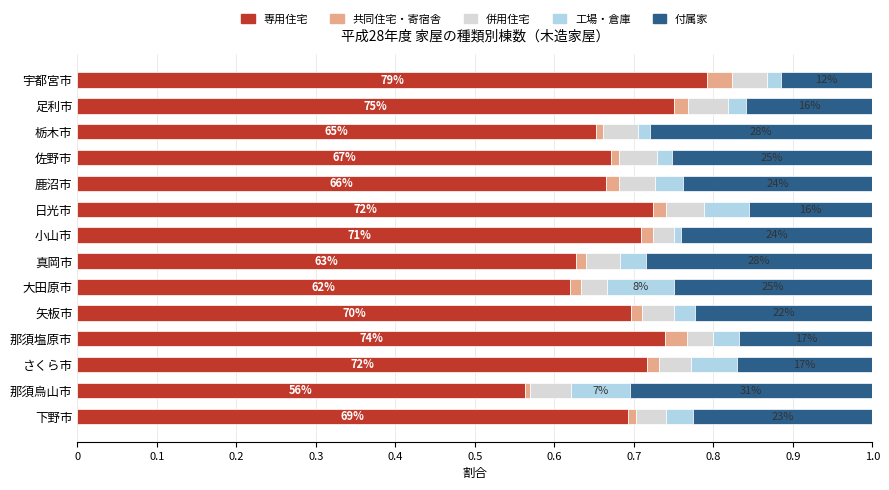

The value of 専用住宅 at 那須塩原市 is 0.2. True or false?

False